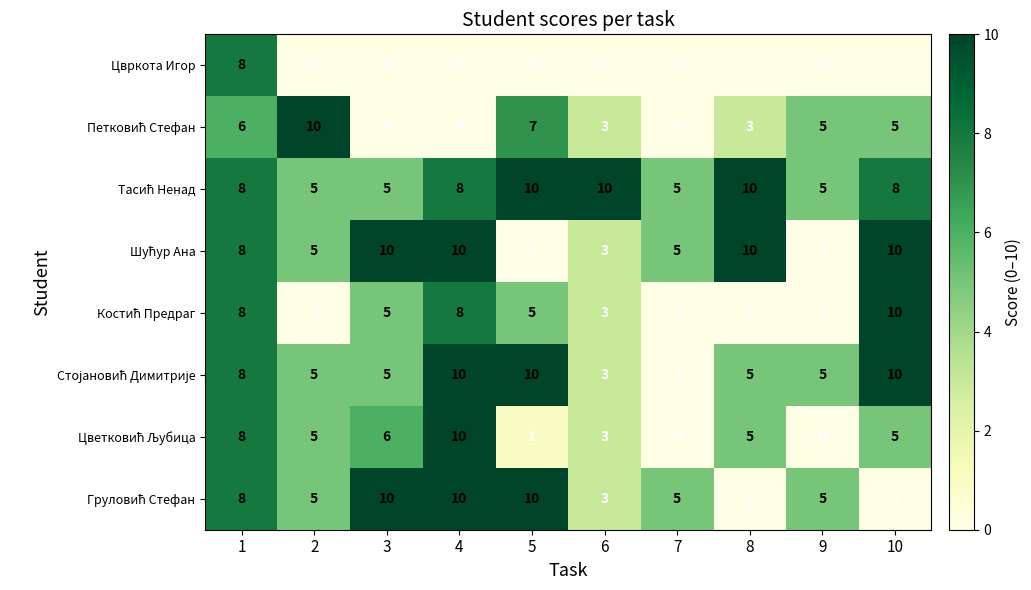

At how many categories does at least one series exceed 4?

10